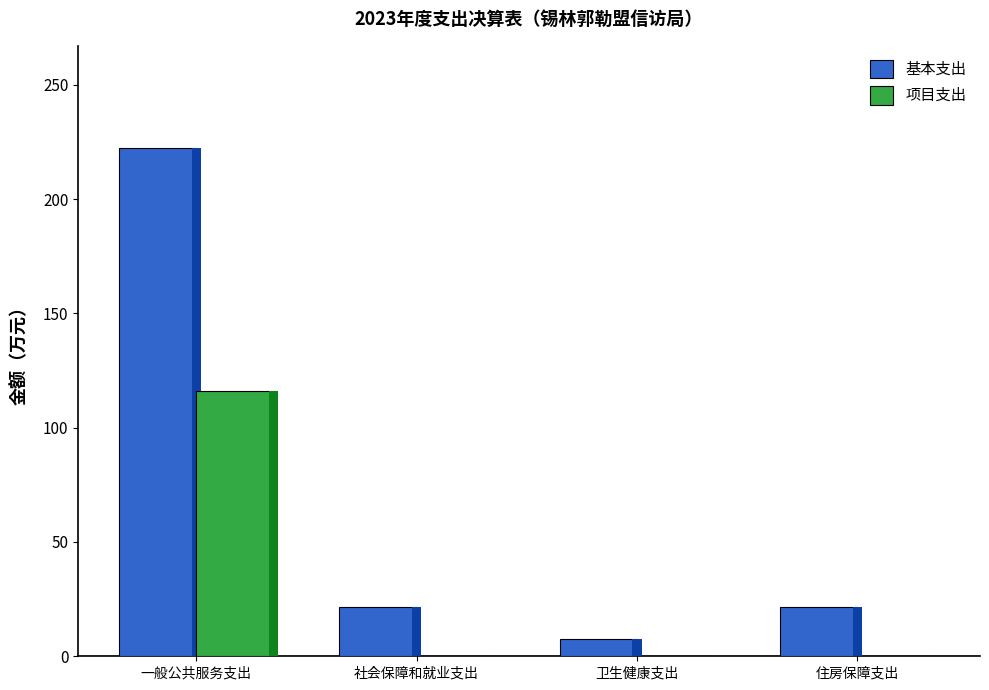

Reading left to right, what are all the values shown in this chart?

基本支出: 222.5	21.6	7.7	21.6
项目支出: 116.1	0.0	0.0	0.0